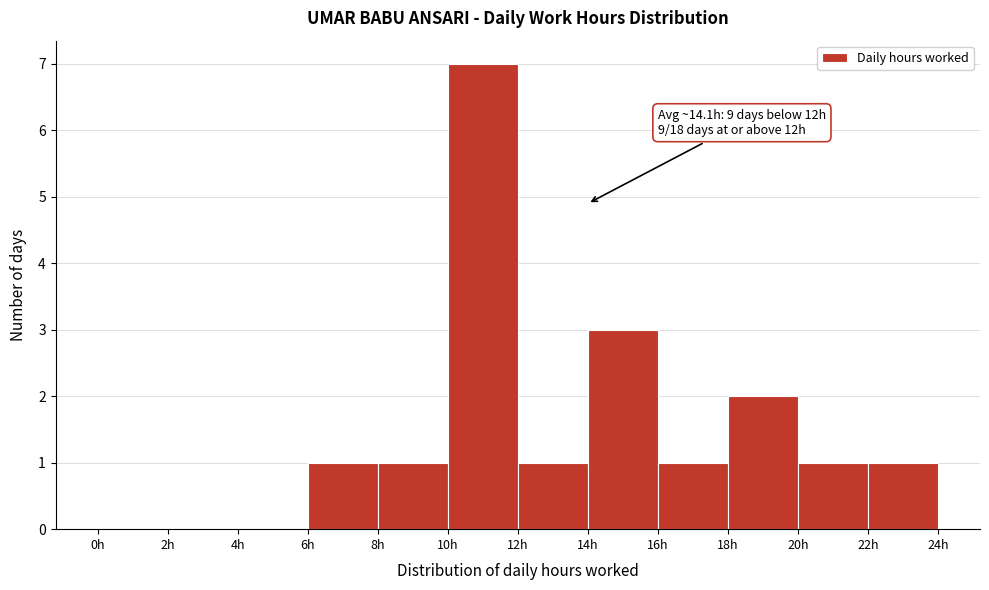

Over which range of the x-axis is the bar tallest?

10 to 12